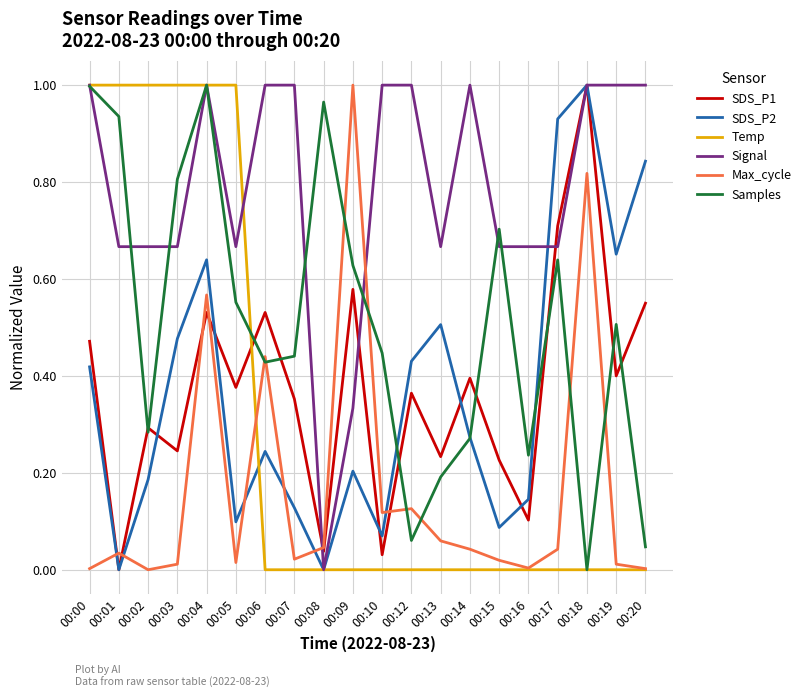

In SDS_P1, how many points are lower than both neighbors (excluding endpoints)?

8